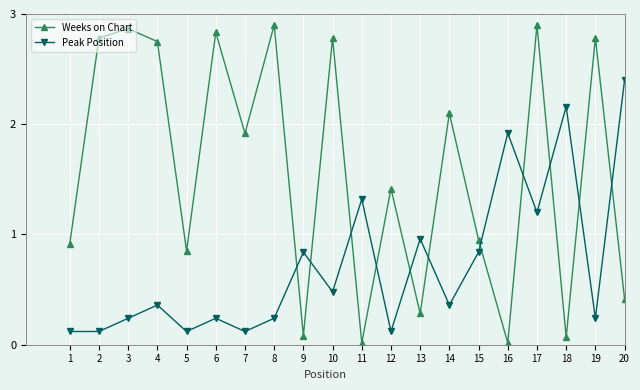

Count the number of data series in this chart.

2